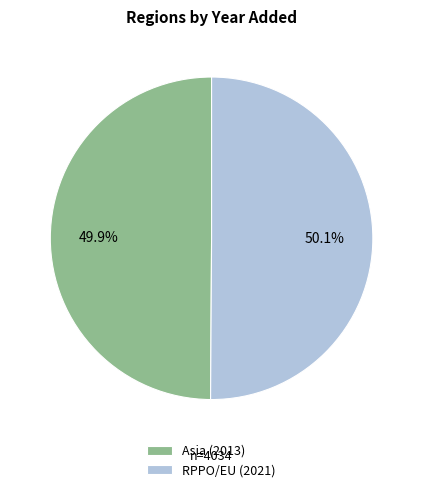

What percentage is the RPPO/EU slice, to the nearest percent?

50%